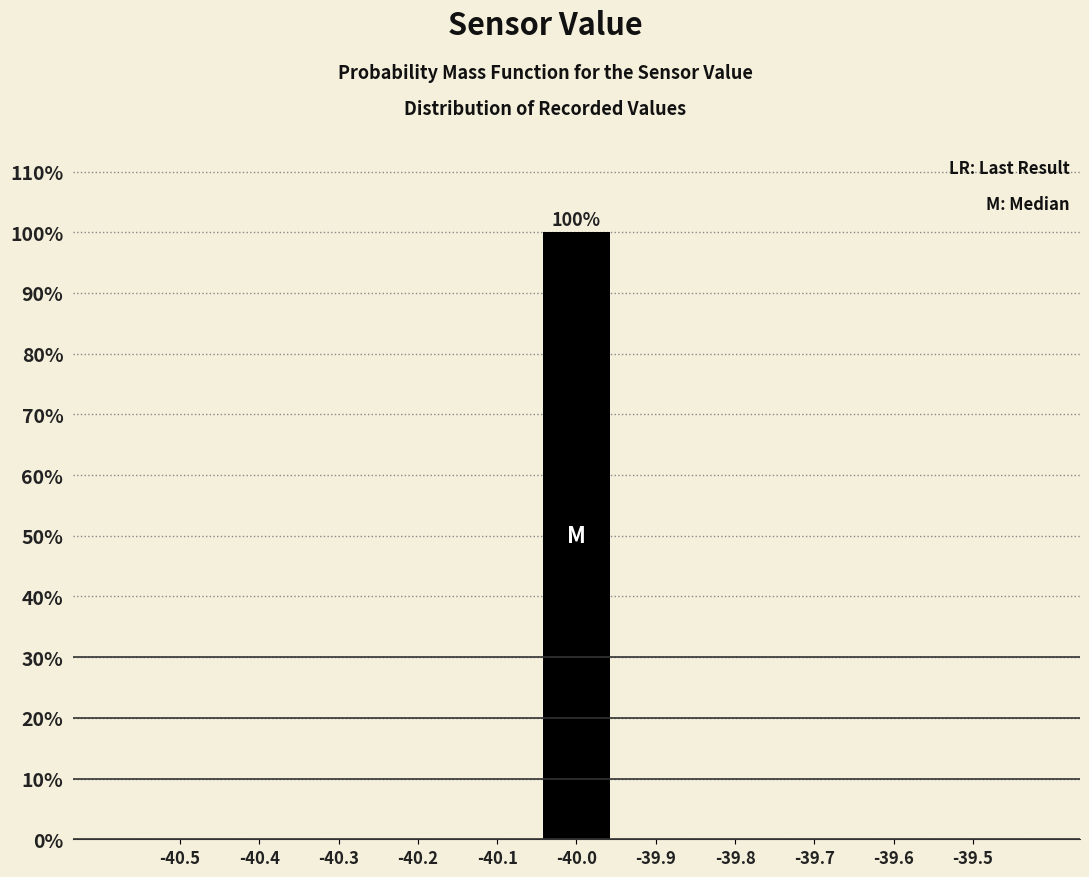

Reading left to right, list all the values displayed in this chart.

-40.5=0	-40.4=0	-40.3=0	-40.2=0	-40.1=0	-40.0=100	-39.9=0	-39.8=0	-39.7=0	-39.6=0	-39.5=0